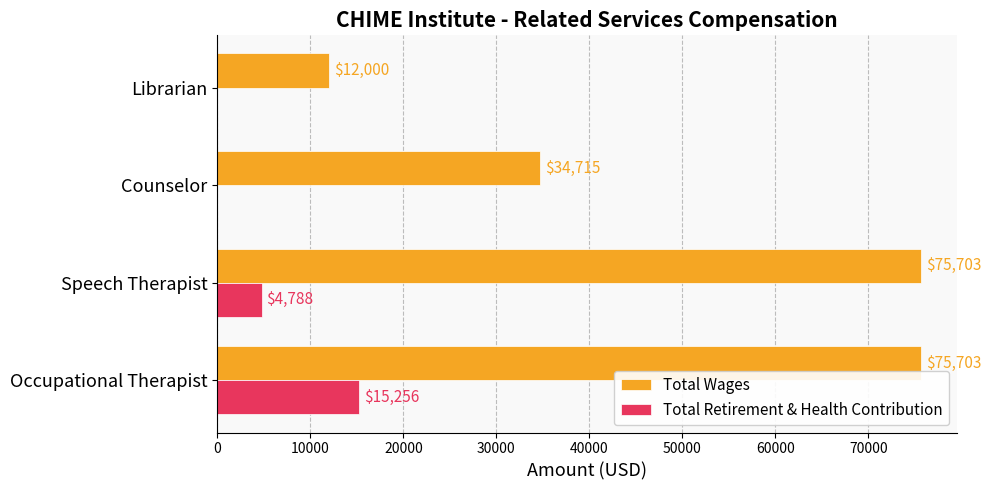

Which series changed the most between Speech Therapist and Librarian?

Total Wages